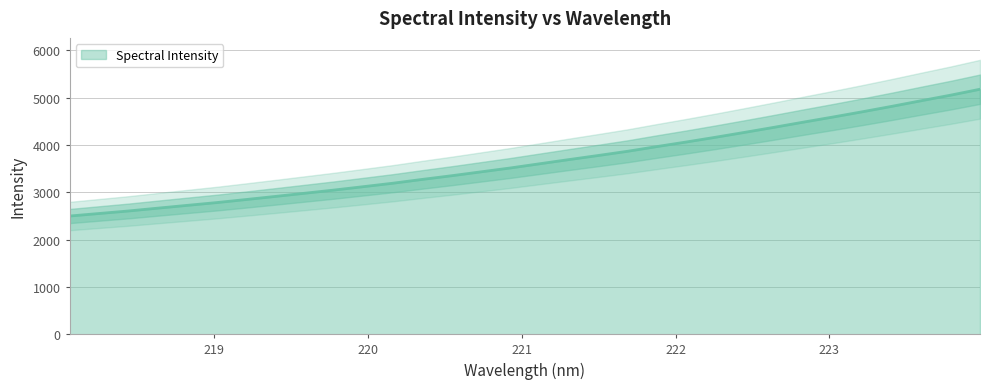

Reading left to right, transcribe all the data shown in this chart.

218.0596=2498.0	218.2508=2551.6	218.442=2604.8	218.6332=2664.8	218.8244=2723.8	219.0156=2782.2	219.2067=2846.8	219.3979=2912.8	219.589=2980.1	219.7801=3047.5	219.9712=3119.4	220.1623=3192.0	220.3533=3272.6	220.5444=3350.3	220.7354=3432.4	220.9264=3514.6	221.1174=3603.3	221.3083=3692.1	221.4993=3778.8	221.6902=3867.9	221.8812=3967.7	222.0721=4064.5	222.263=4165.0	222.4538=4269.3	222.6447=4376.0	222.8355=4485.4	223.0264=4592.7	223.2172=4703.5	223.408=4817.8	223.5987=4936.6	223.7895=5053.7	223.9802=5178.7